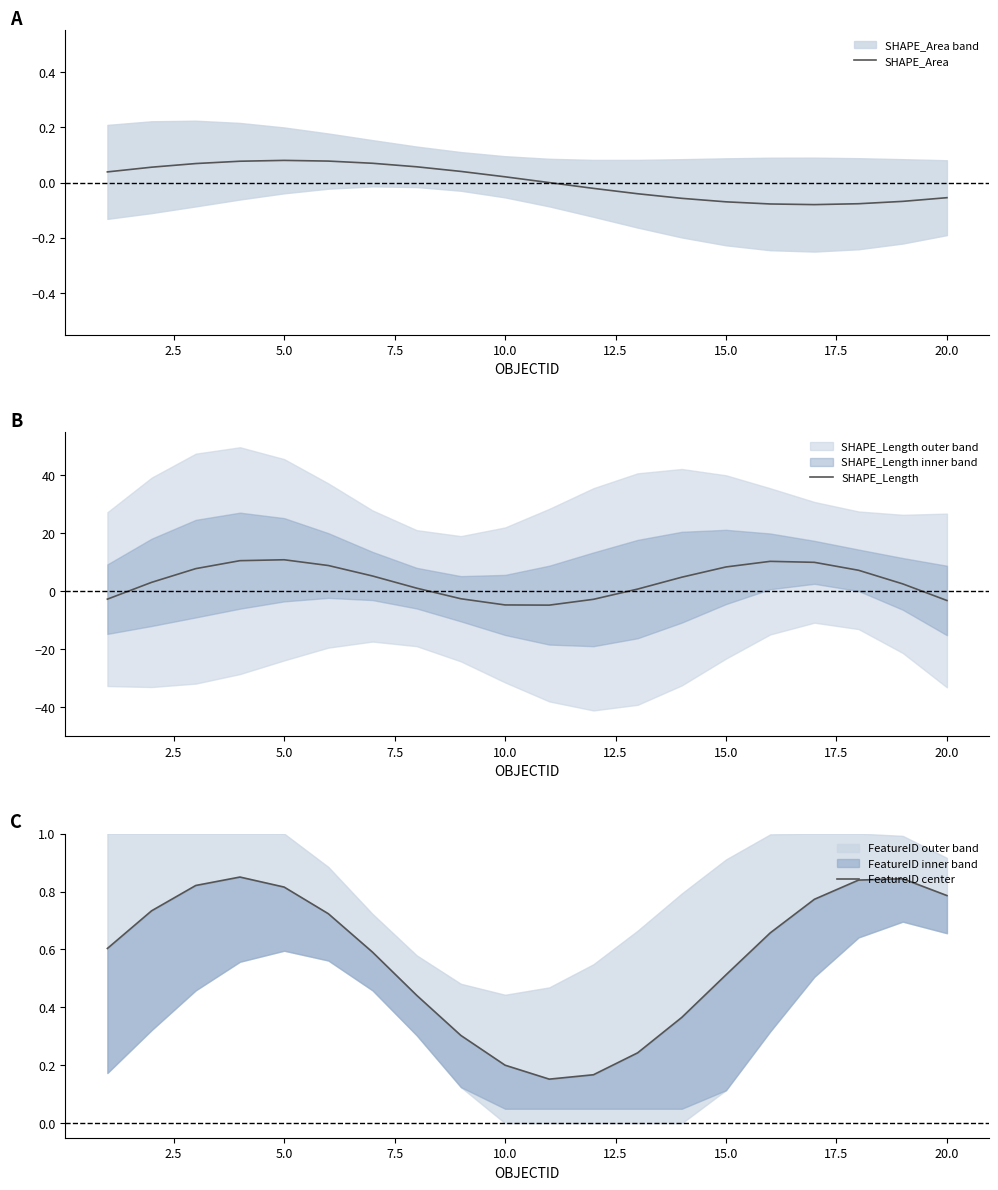

What is the maximum value for SHAPE_Length?

10.9